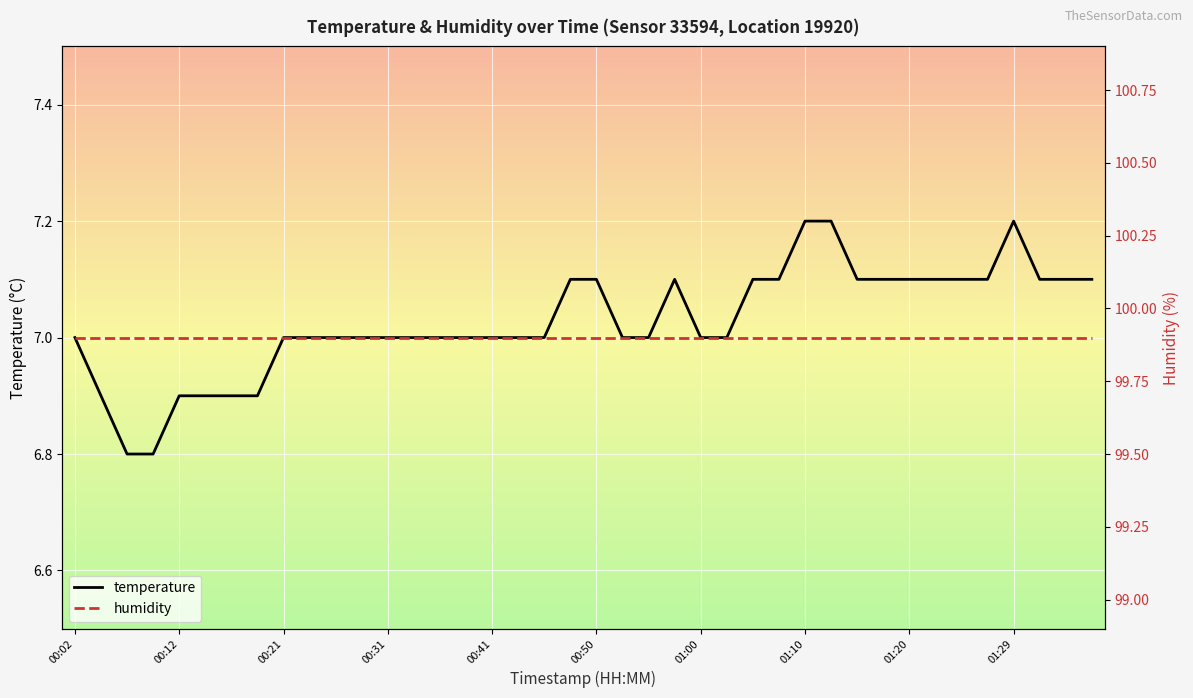

What is the total value across all series at 35?

107.0